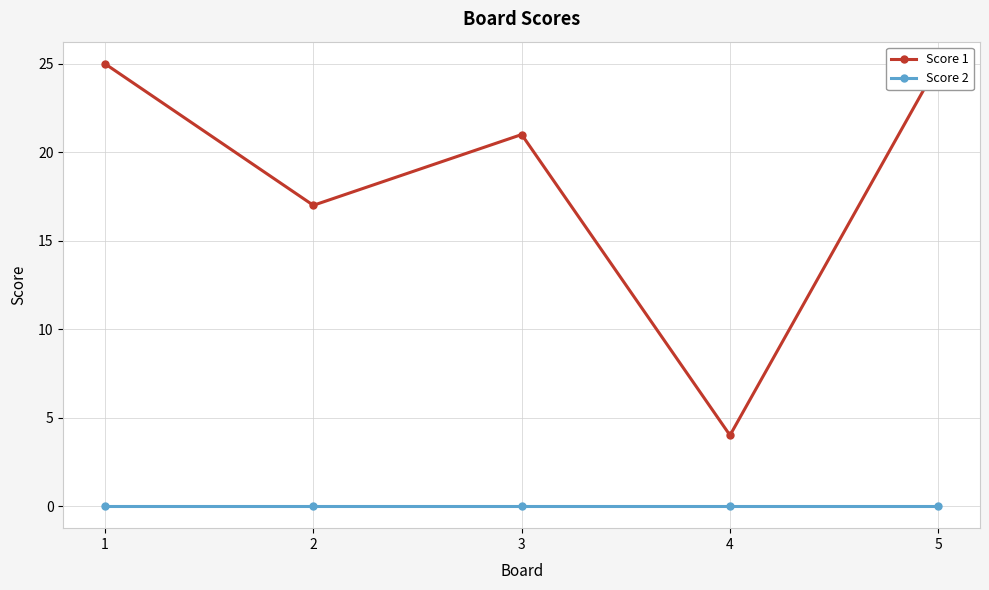

What is the total value across all series at 2?

17